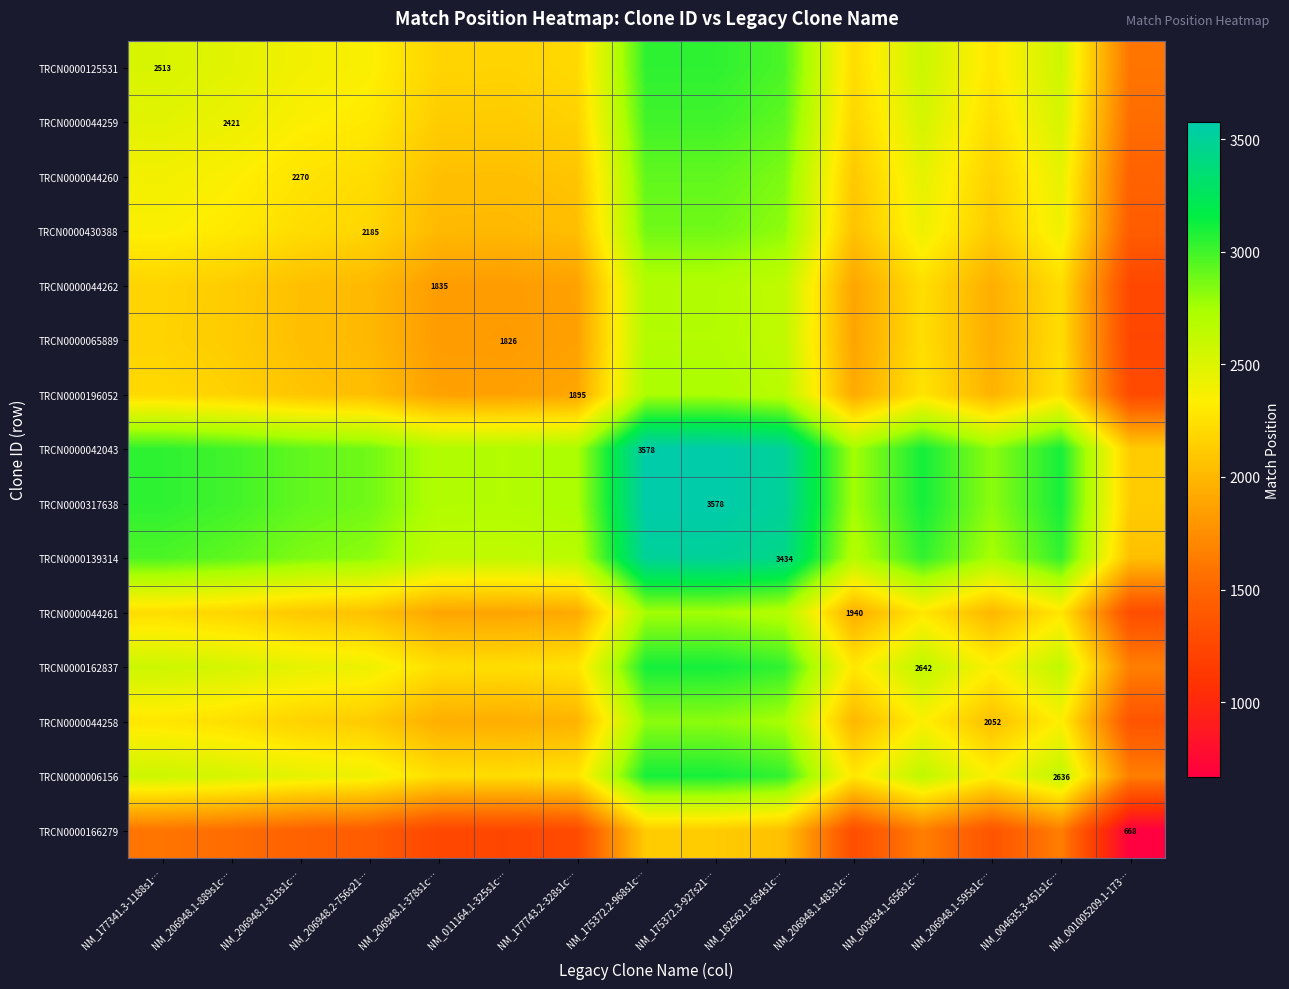

At how many categories does at least one series exceed 3332?

3